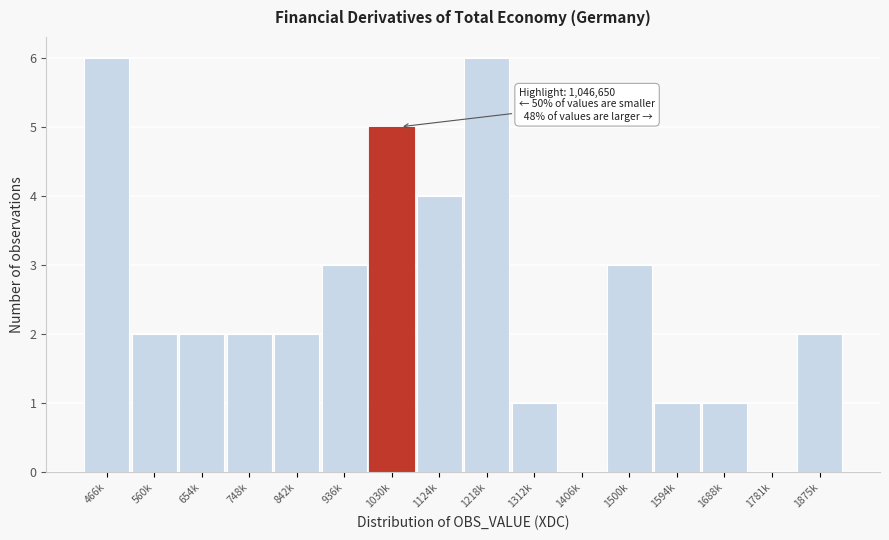

Reading left to right, extract all data points from this chart.

466k=6	560k=2	654k=2	748k=2	842k=2	936k=3	1030k=5	1124k=4	1218k=6	1312k=1	1406k=0	1500k=3	1594k=1	1688k=1	1781k=0	1875k=2